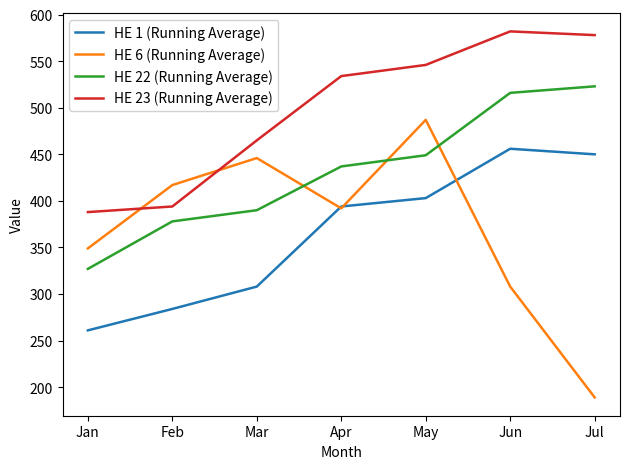

What are all the series names shown in the legend?

HE 1 (Running Average), HE 6 (Running Average), HE 22 (Running Average), HE 23 (Running Average)